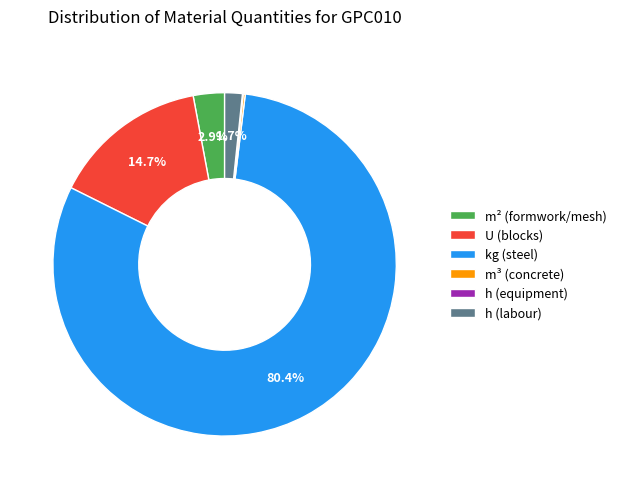

To the nearest percent, what is the difference between the largest and smallest slice percentages?

80%